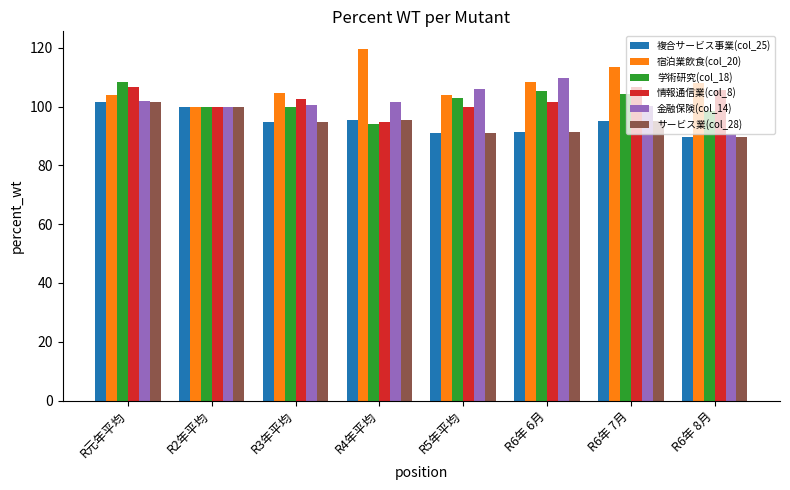

Count the number of data series in this chart.

6